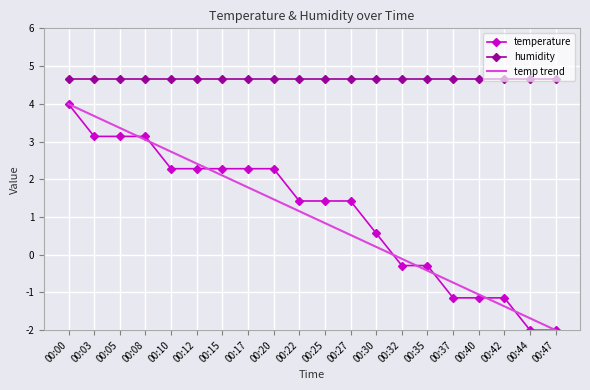

Reading right to left, what are all the values shown in this chart?

temperature: -2.0	-2.0	-1.1	-1.1	-1.1	-0.3	-0.3	0.6	1.4	1.4	1.4	2.3	2.3	2.3	2.3	2.3	3.1	3.1	3.1	4.0
humidity: 4.7	4.7	4.7	4.7	4.7	4.7	4.7	4.7	4.7	4.7	4.7	4.7	4.7	4.7	4.7	4.7	4.7	4.7	4.7	4.7
temp trend: -2.0	-1.7	-1.4	-1.1	-0.7	-0.4	-0.1	0.2	0.5	0.8	1.2	1.5	1.8	2.1	2.4	2.7	3.0	3.4	3.7	4.0